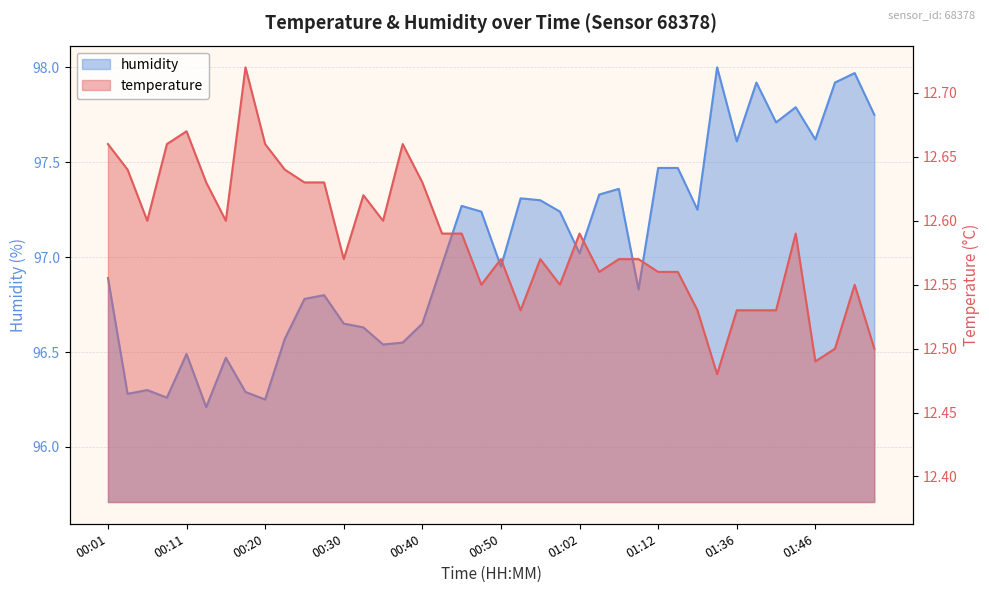

What is the difference between the highest and lowest values at 01:51?

85.4